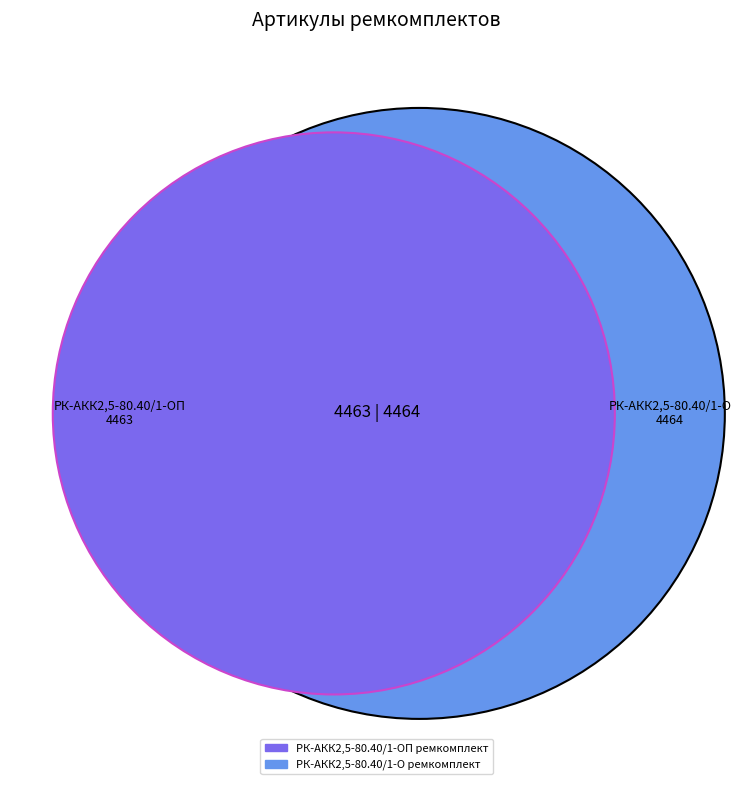

Rank the categories by value from highest to lowest.

РК-АКК2,5-80.40/1-О ремкомплект, РК-АКК2,5-80.40/1-ОП ремкомплект